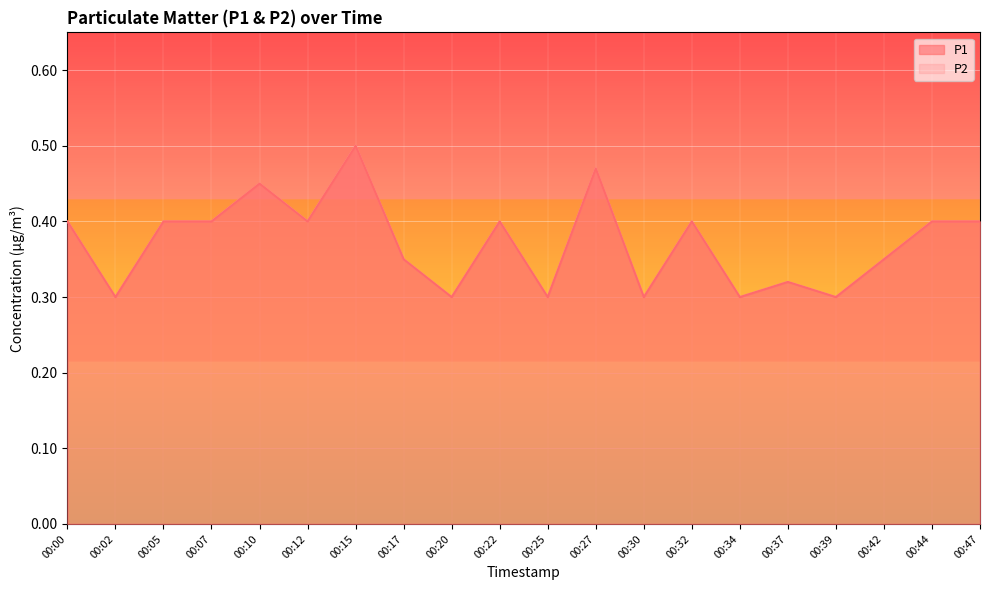

True or false: P1 and P2 intersect in this chart.

False